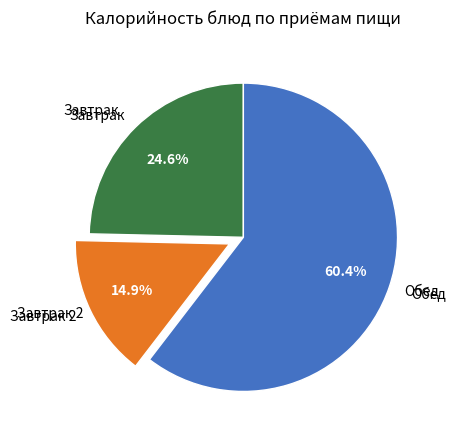

What is the largest slice in the pie chart?

Обед